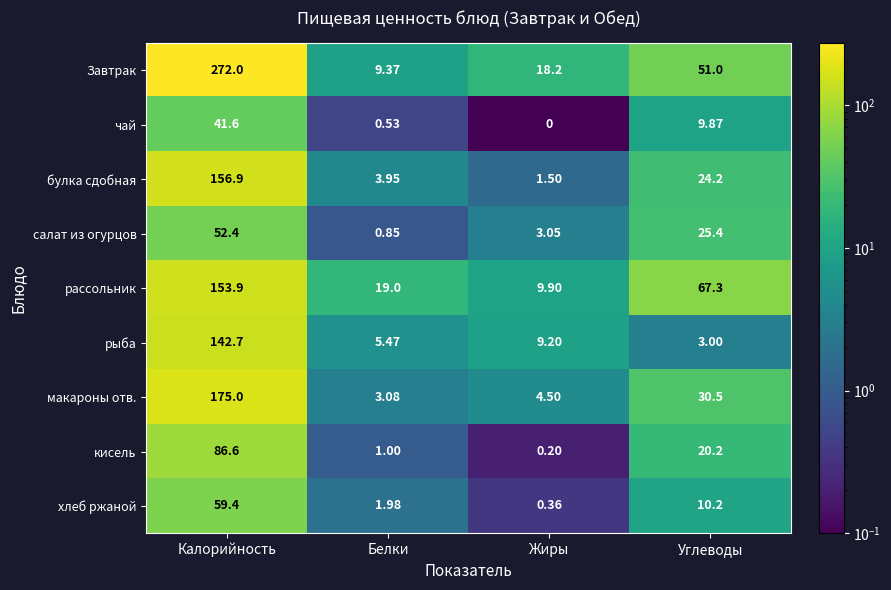

At which label does макароны отв. first exceed 30?

Калорийность